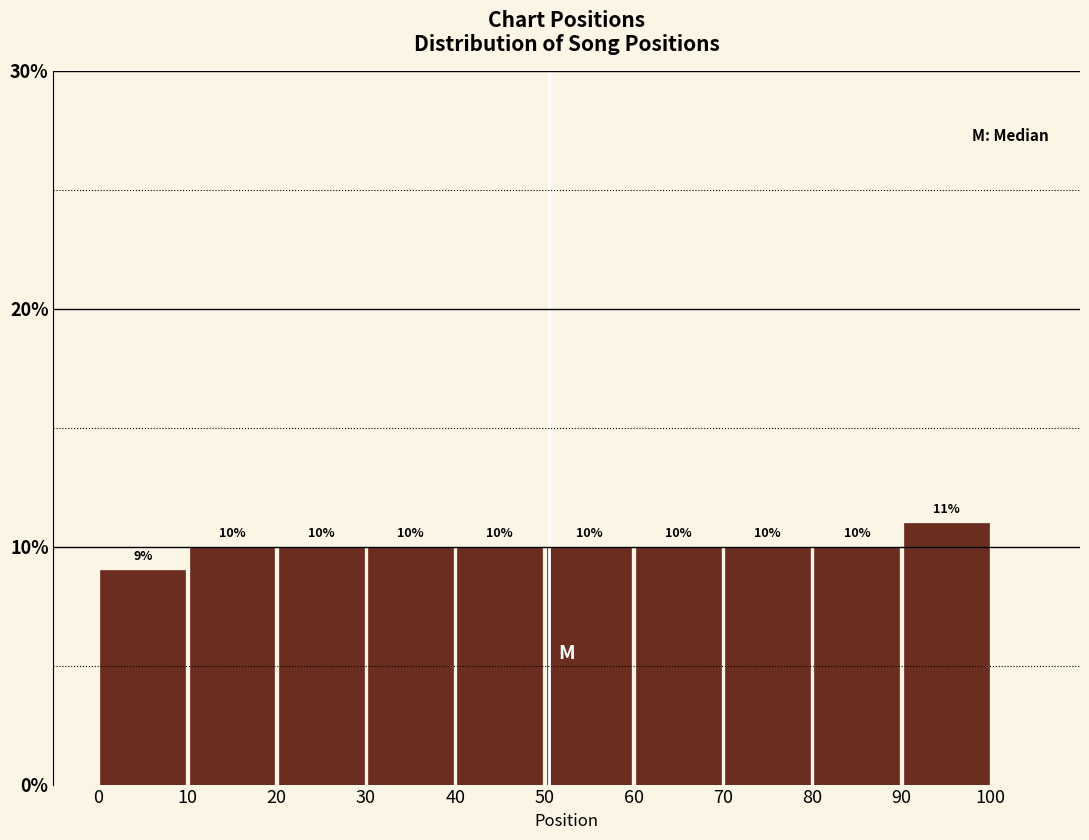

Over which range of the x-axis is the bar tallest?

90 to 100